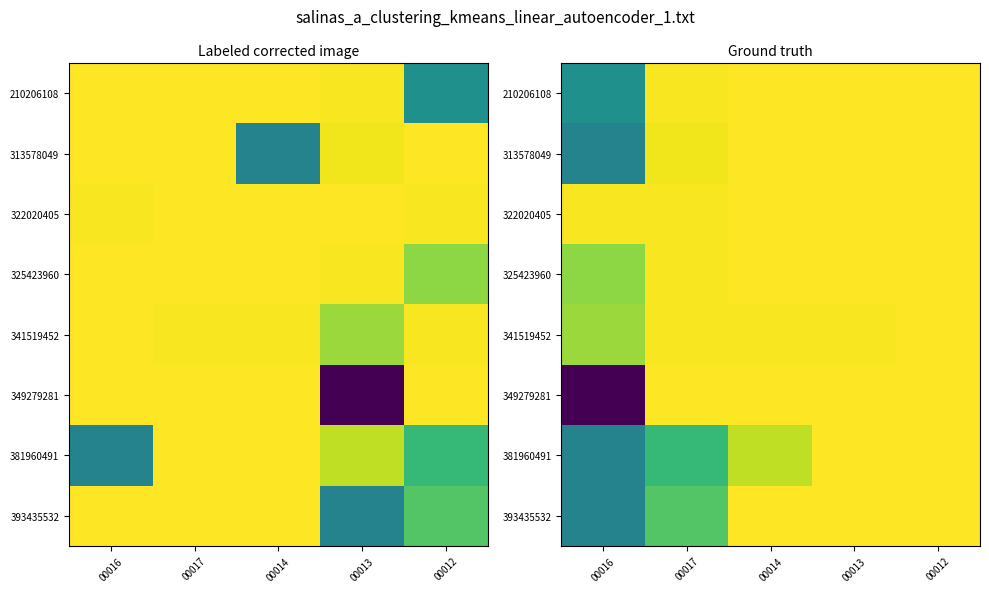

At which category is the sum across all series the highest?

00012